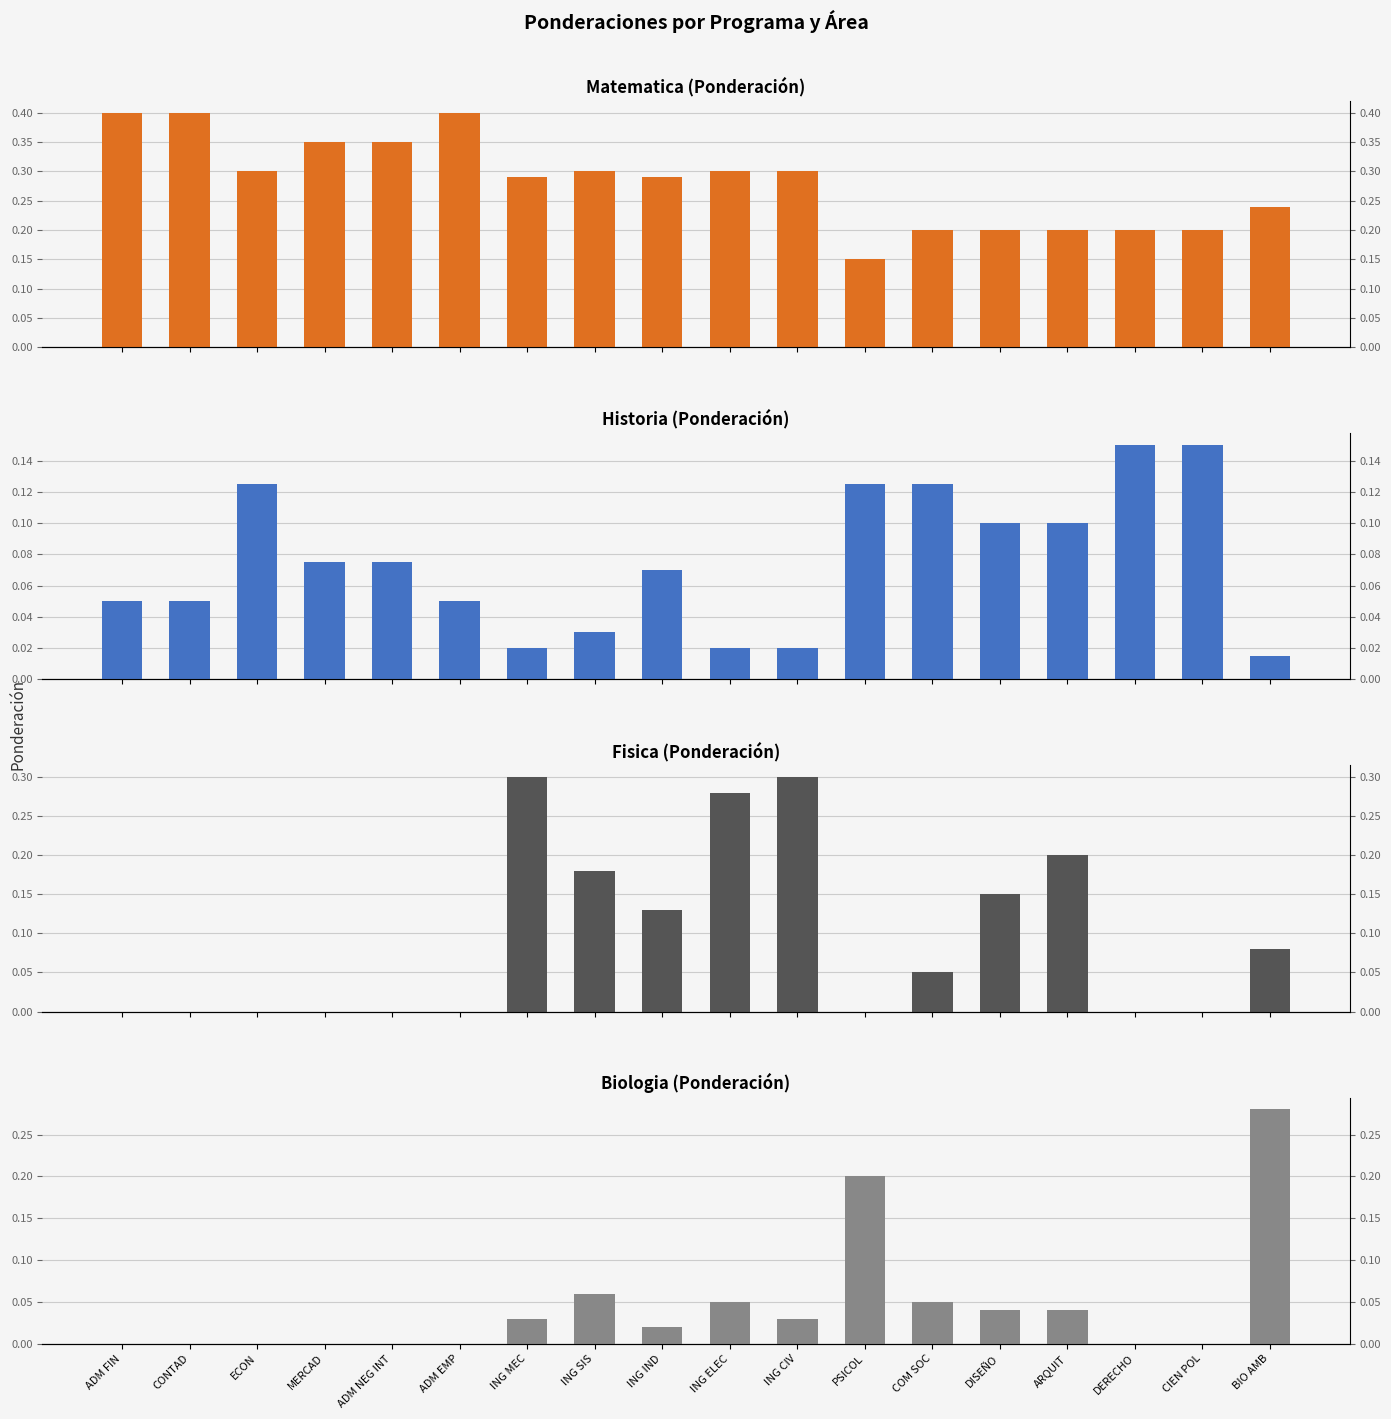

Rank the series at ARQUIT from lowest to highest value.

Biologia, Historia, Matematica, Fisica